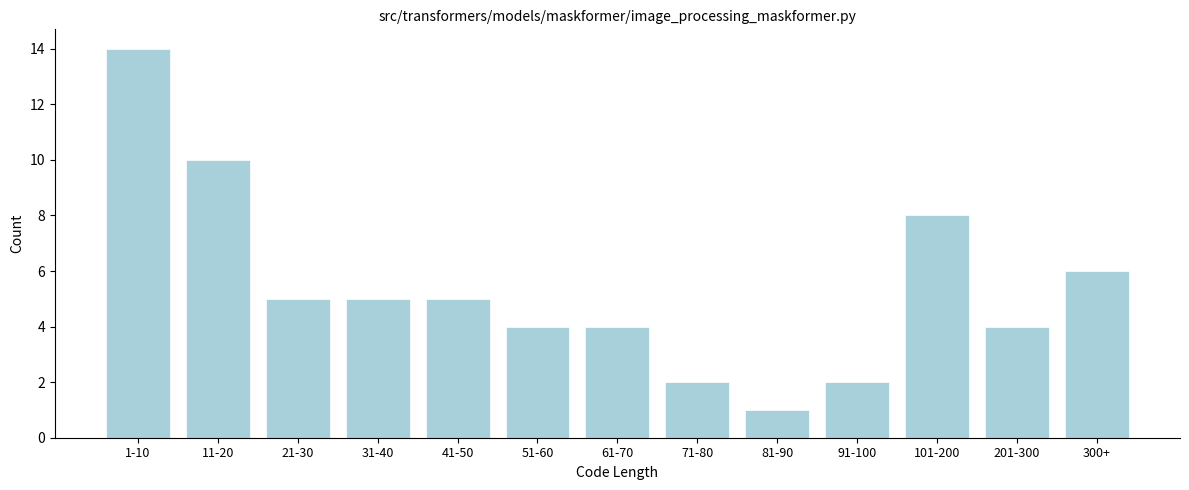

Reading left to right, list all the values displayed in this chart.

1-10=14	11-20=10	21-30=5	31-40=5	41-50=5	51-60=4	61-70=4	71-80=2	81-90=1	91-100=2	101-200=8	201-300=4	300+=6